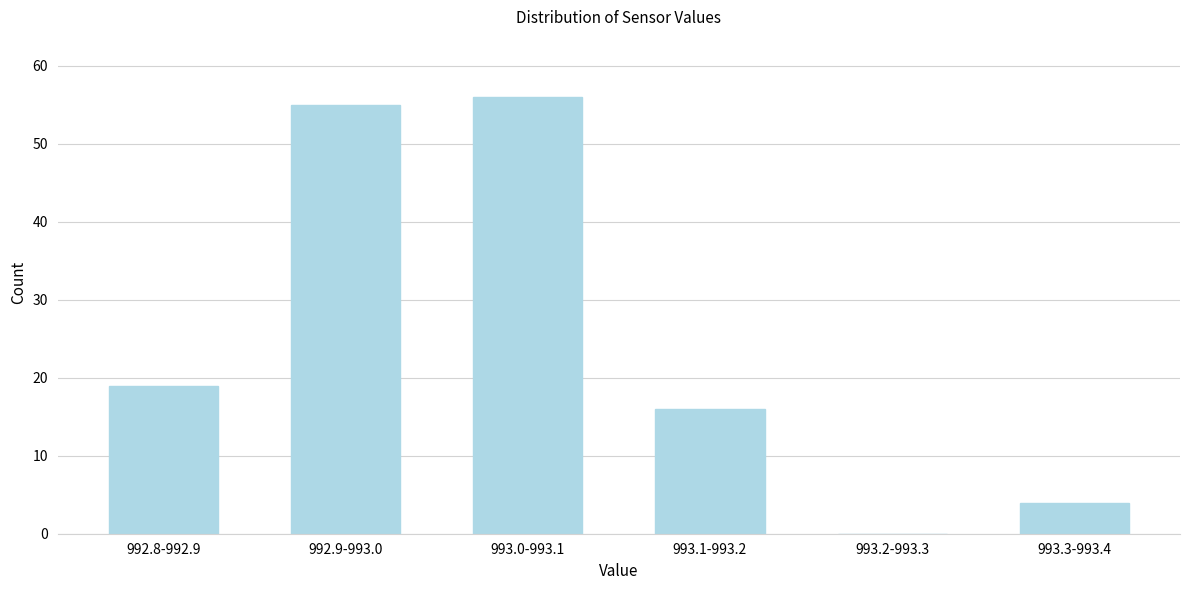

Reading left to right, transcribe all the data shown in this chart.

992.8-992.9=19	992.9-993.0=55	993.0-993.1=56	993.1-993.2=16	993.2-993.3=0	993.3-993.4=4